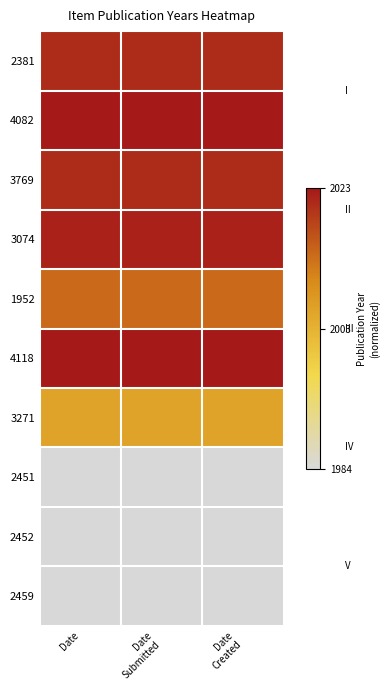

Rank the series by their maximum value, from lowest to highest.

2451, 2452, 2459, 3271, 1952, 2381, 3769, 3074, 4082, 4118